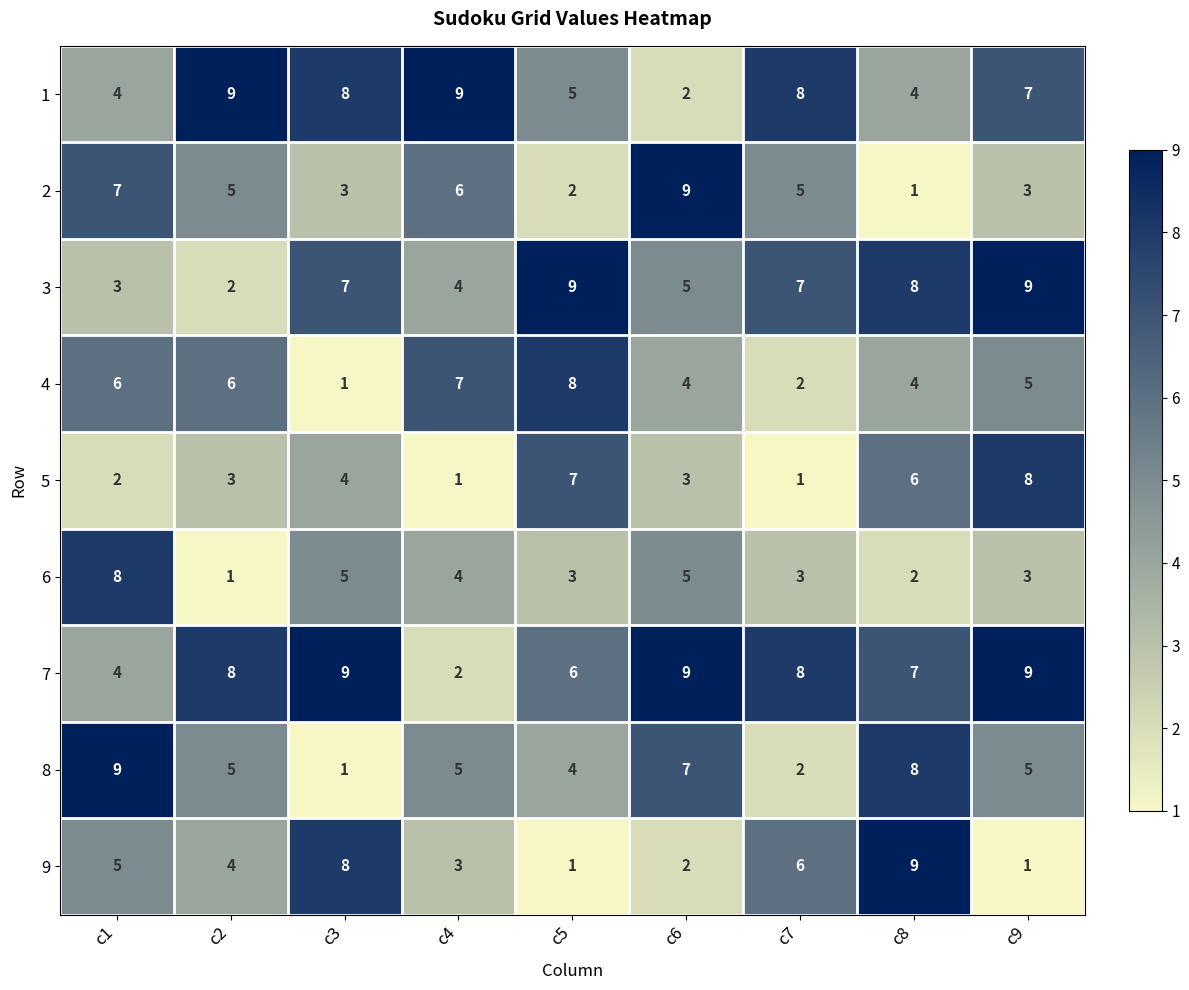

What is the difference between the highest and lowest values at c5?

8